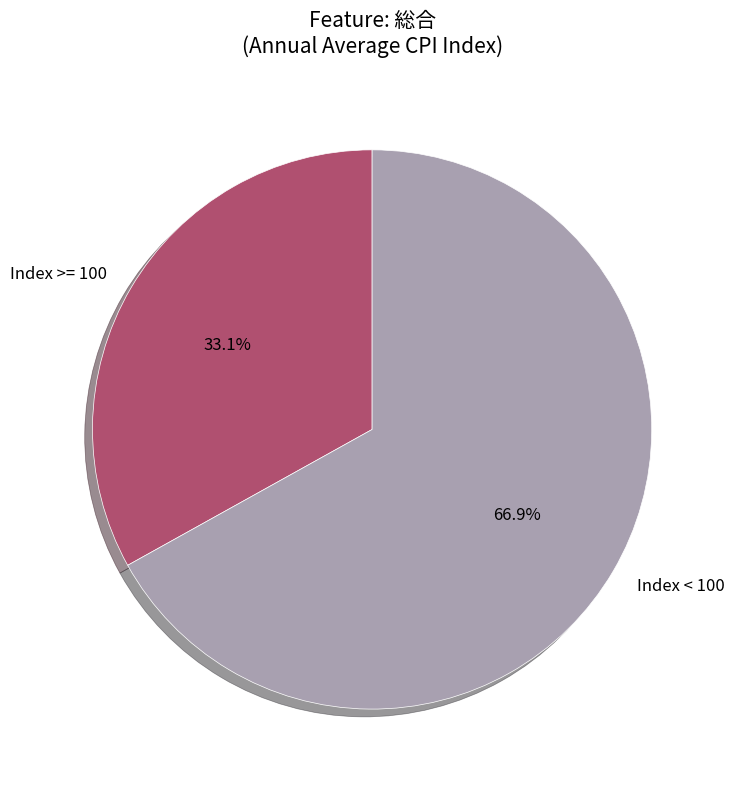

Is there a majority slice in this chart?

Yes